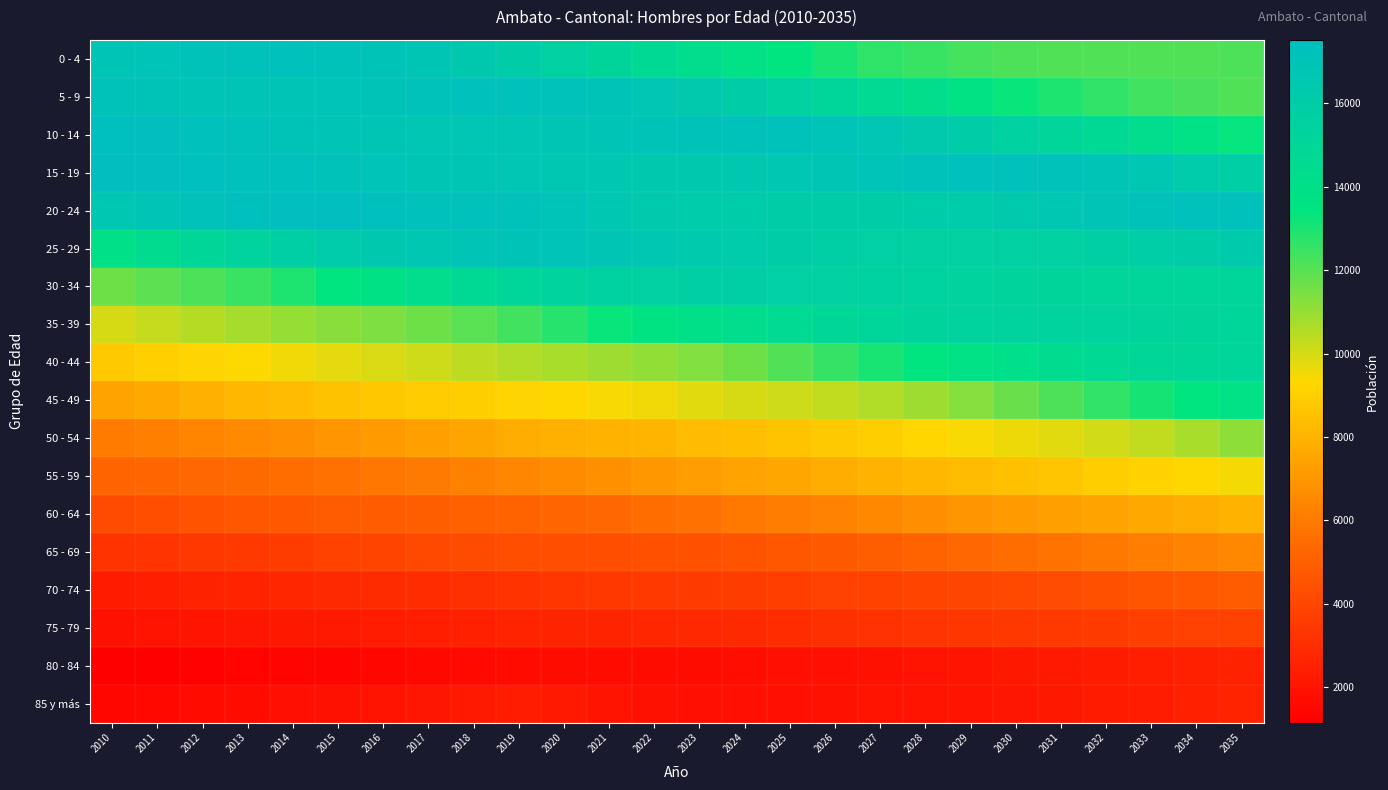

List the series in order of their peak value, lowest first.

80 - 84, 85 y más, 75 - 79, 70 - 74, 65 - 69, 60 - 64, 55 - 59, 50 - 54, 45 - 49, 40 - 44, 35 - 39, 30 - 34, 25 - 29, 0 - 4, 5 - 9, 20 - 24, 15 - 19, 10 - 14